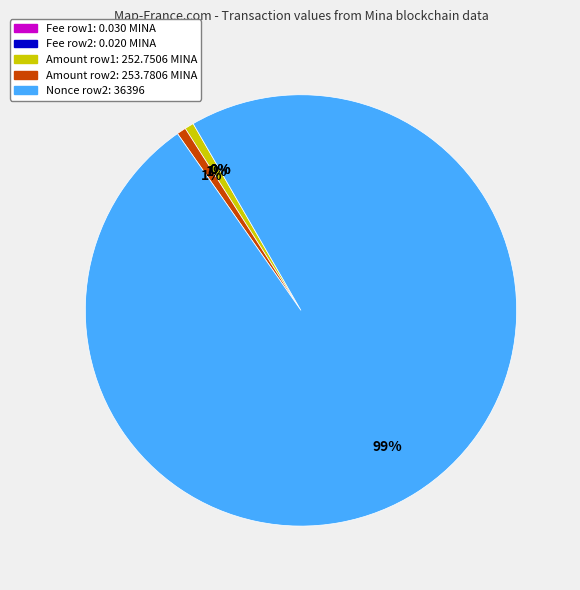

Is there any slice that represents more than half of the pie?

Yes